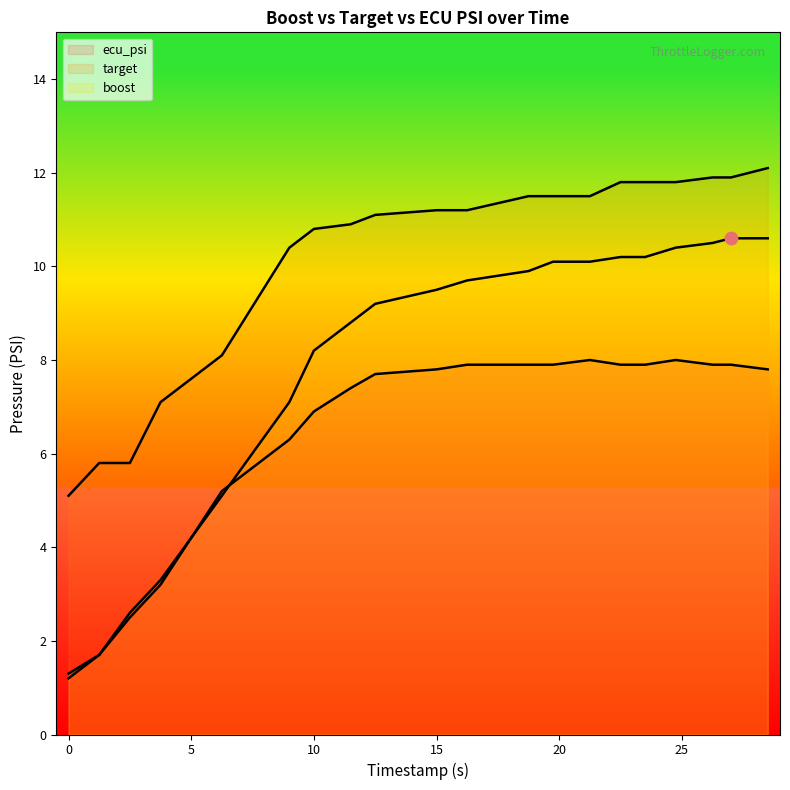

Which series contains the lowest Y value?

ecu_psi